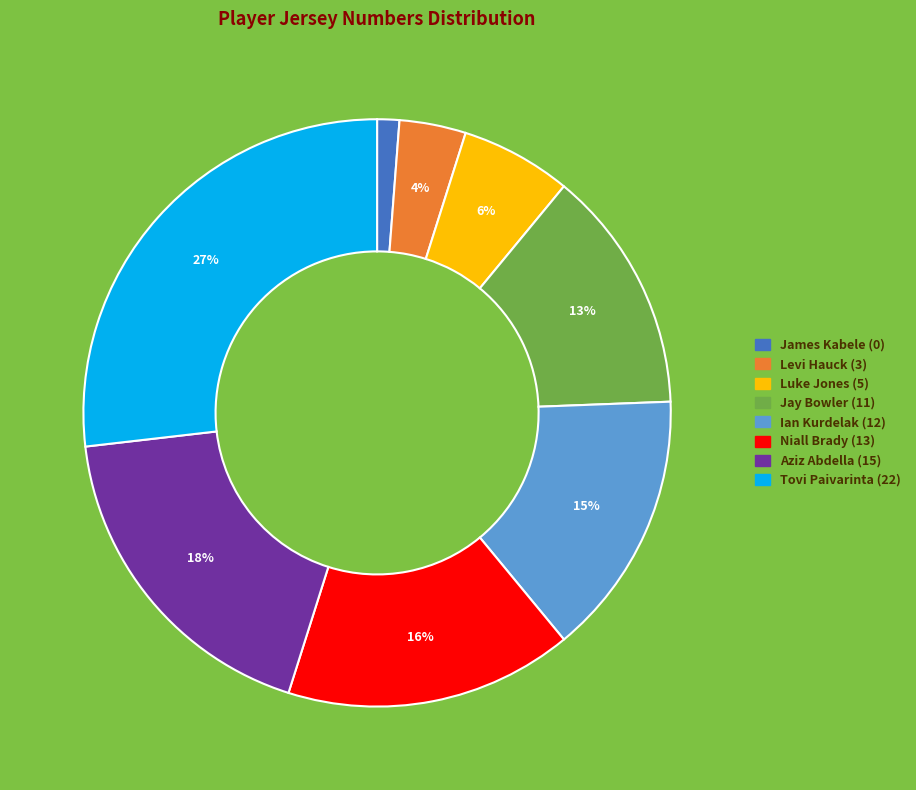

Is James Kabele (0) the majority of the pie?

No